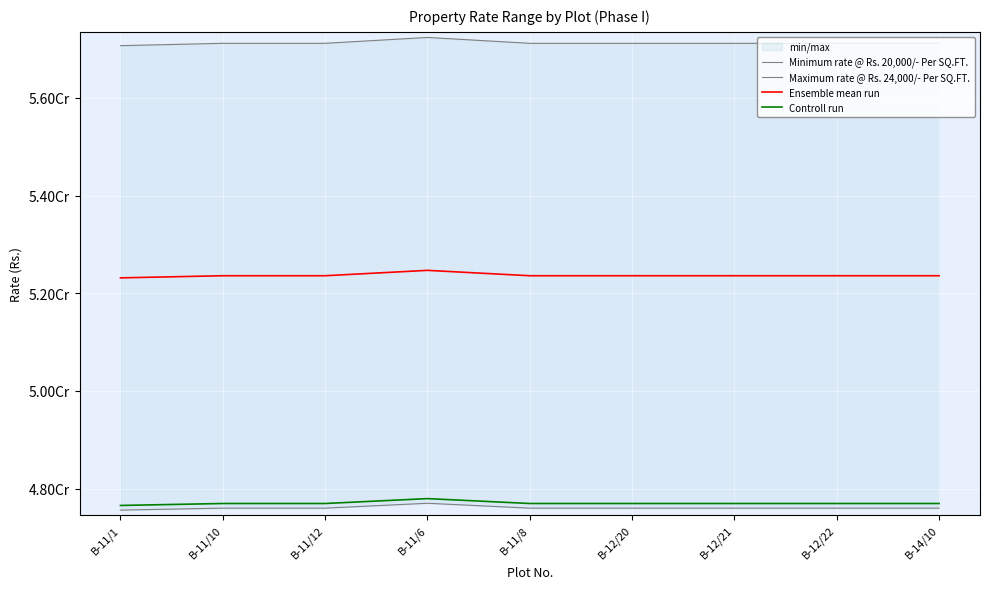

What is the average value of the Minimum rate @ Rs. 20,000/- Per SQ.FT. series?

47606667